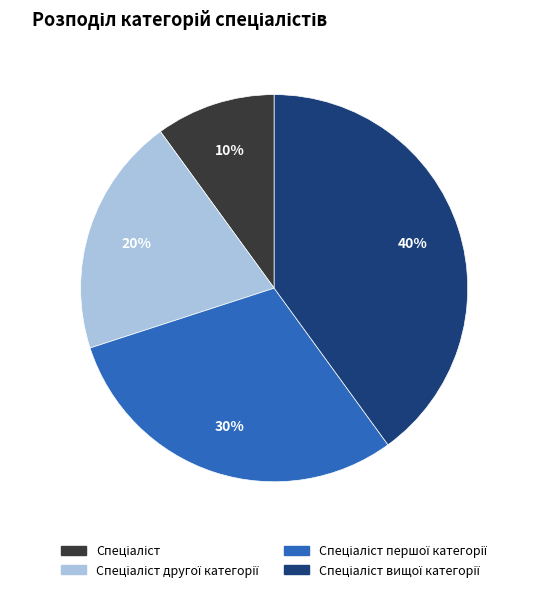

Does any single category account for the majority?

No